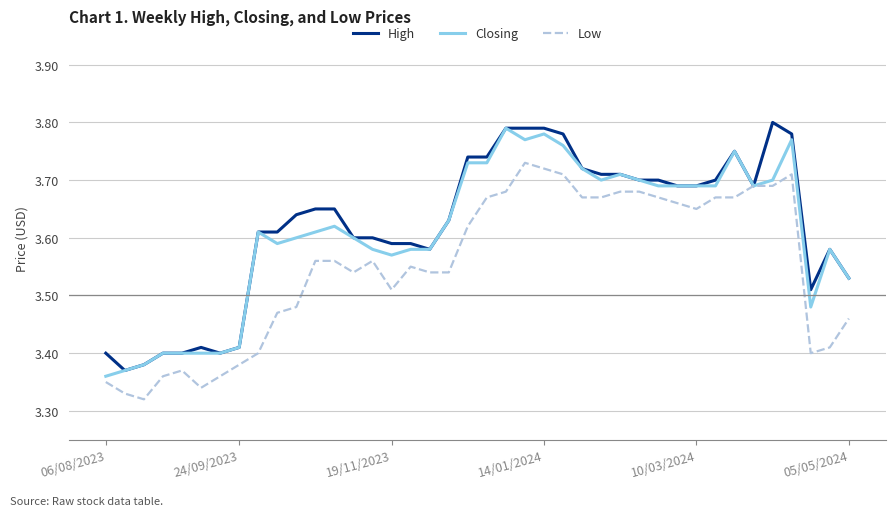

What are all the series names shown in the legend?

High, Closing, Low